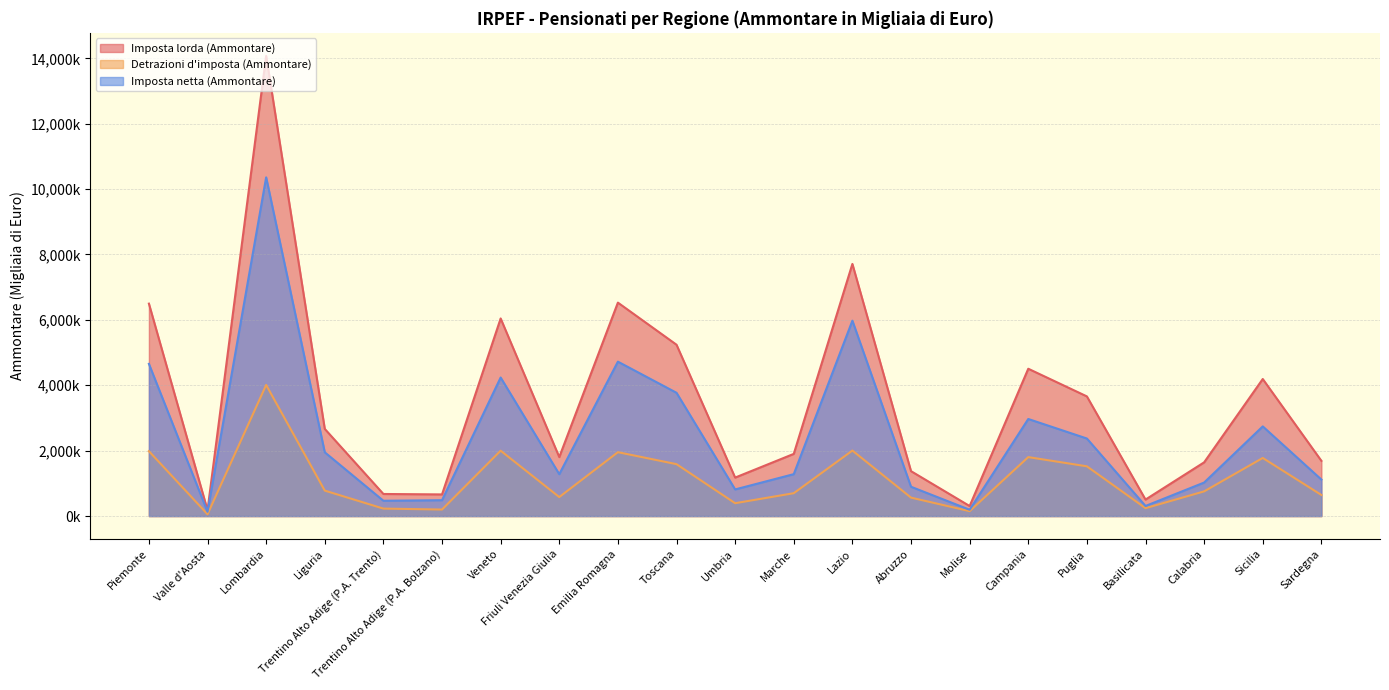

At how many categories does at least one series exceed 650042?

18